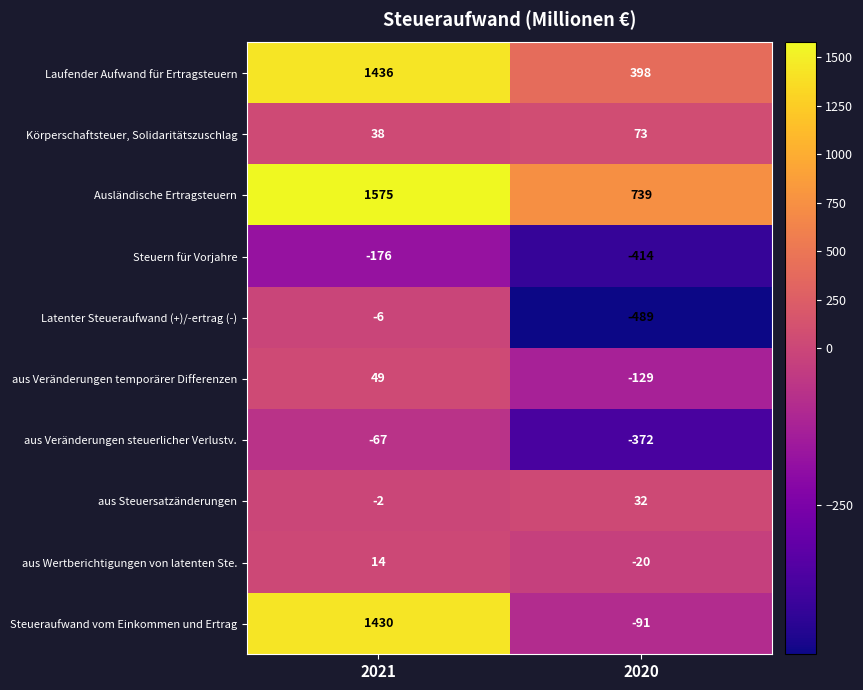

Rank the series by their maximum value, from lowest to highest.

Steuern für Vorjahre, aus Veränderungen steuerlicher Verlustv., Latenter Steueraufwand (+)/-ertrag (-), aus Wertberichtigungen von latenten Ste., aus Steuersatzänderungen, aus Veränderungen temporärer Differenzen, Körperschaftsteuer, Solidaritätszuschlag, Steueraufwand vom Einkommen und Ertrag, Laufender Aufwand für Ertragsteuern, Ausländische Ertragsteuern